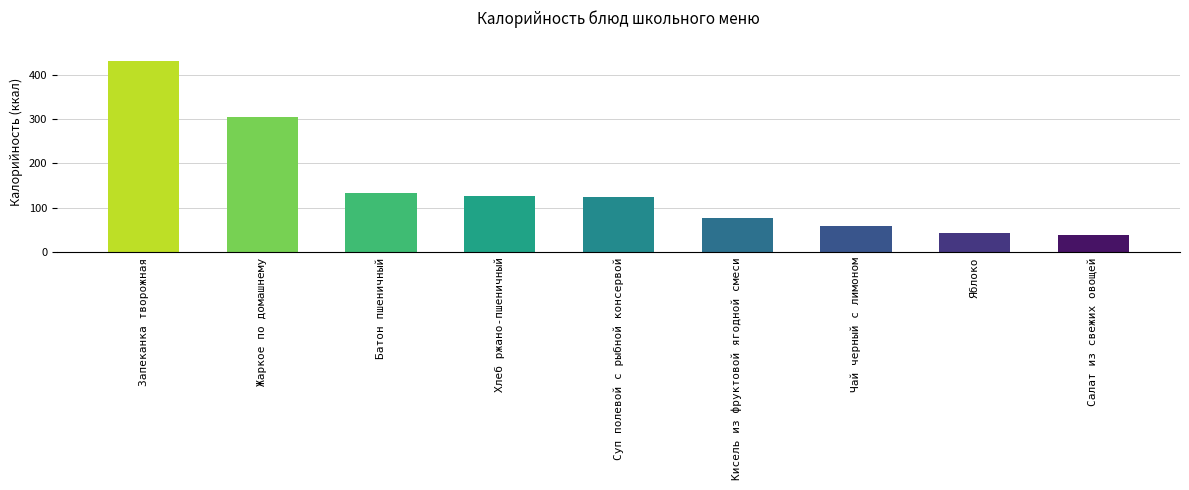

The value at Яблоко is 43.0. True or false?

True